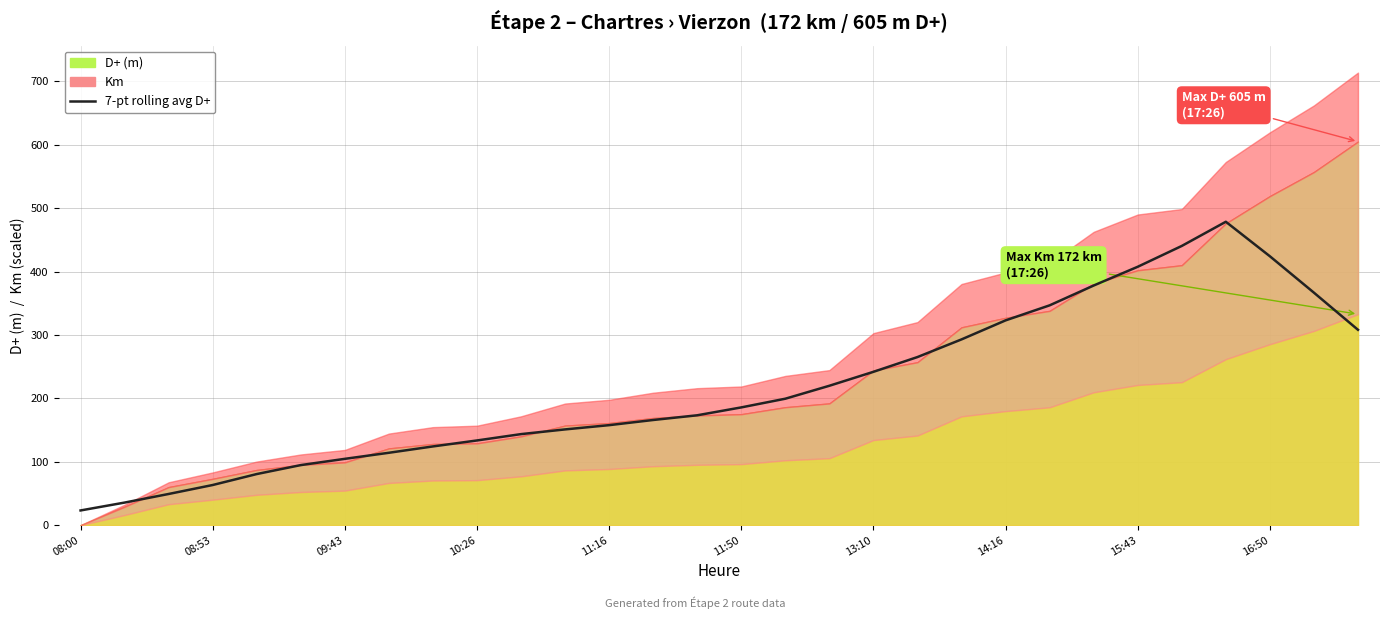

What is the difference between the maximum and minimum values?

455.4